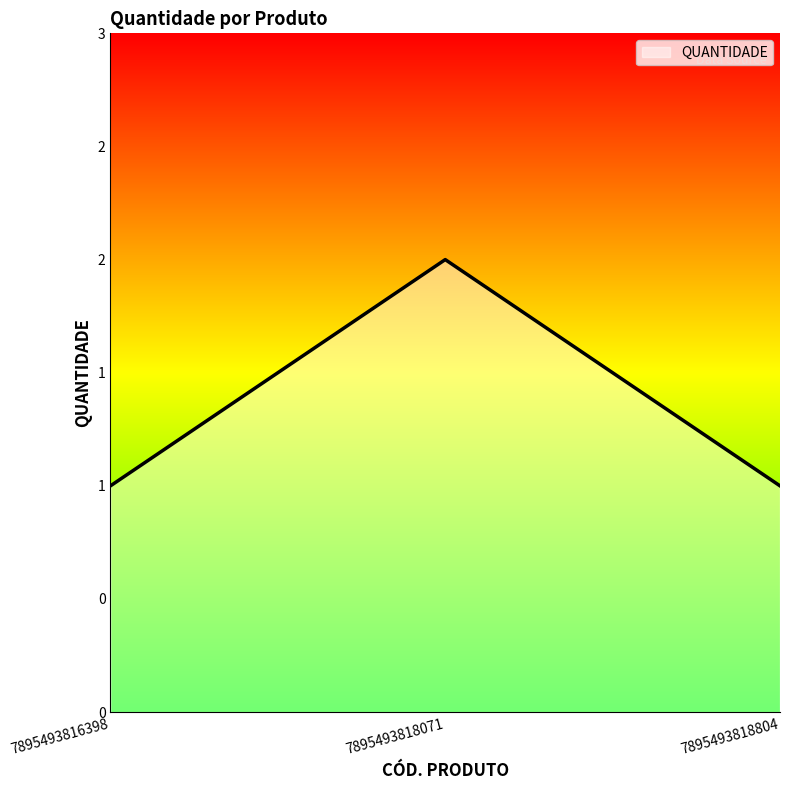

Does the chart have visible grid lines?

No